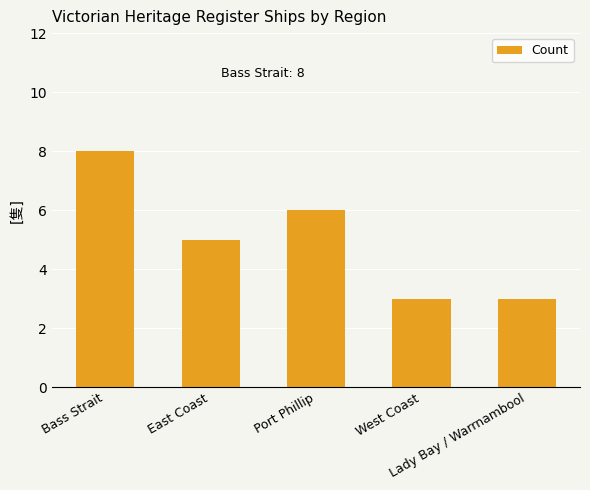

What is the sum of the values at Lady Bay / Warrnambool and Bass Strait?

11